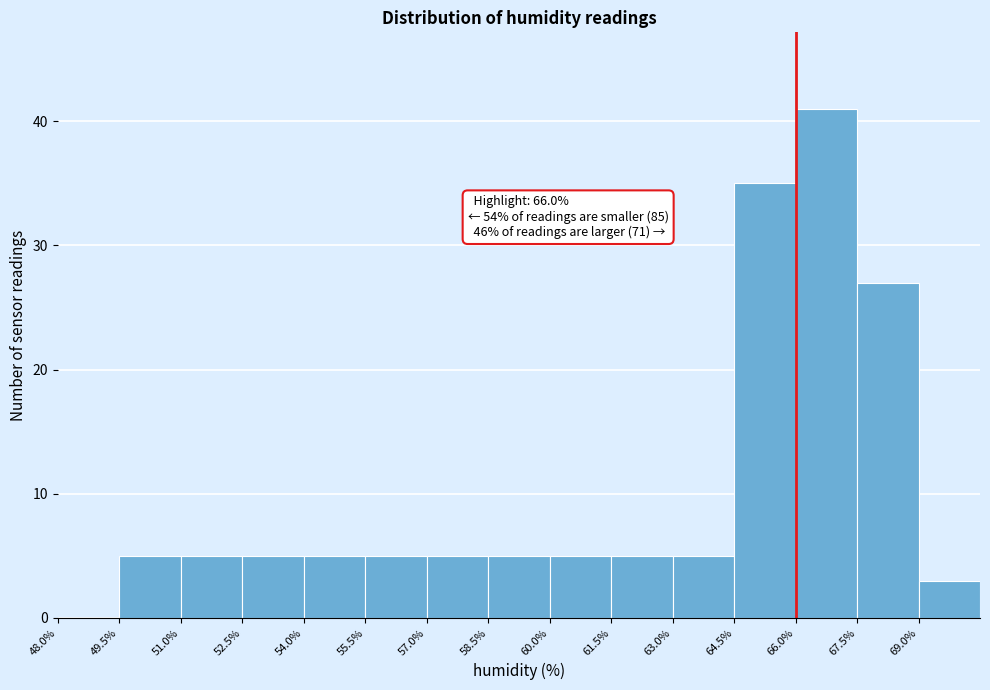

Over which range of the x-axis is the bar tallest?

66.0 to 67.5